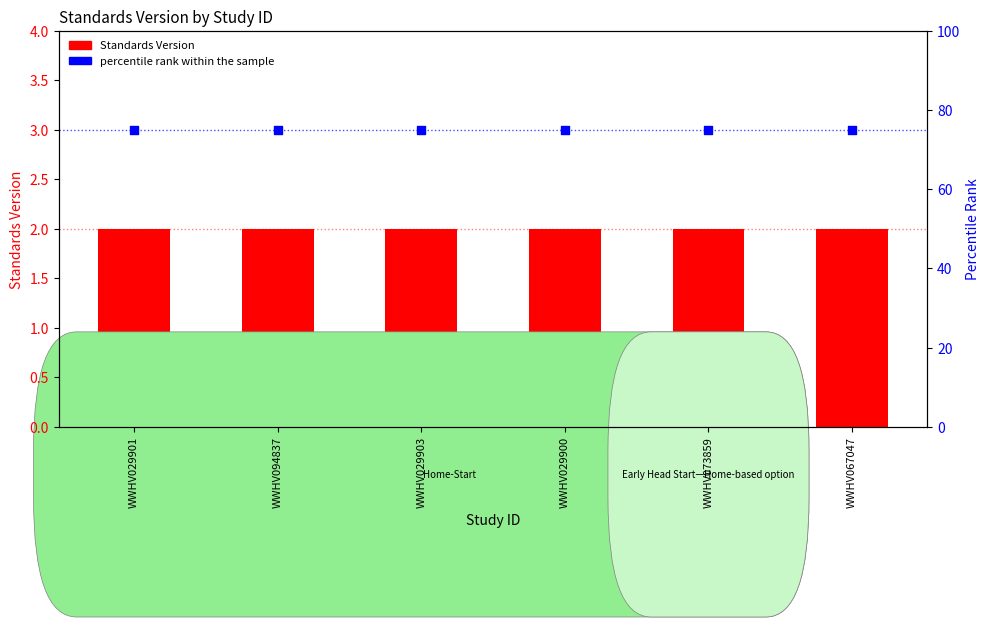

What is the total value across all series at WWHV067047?

77